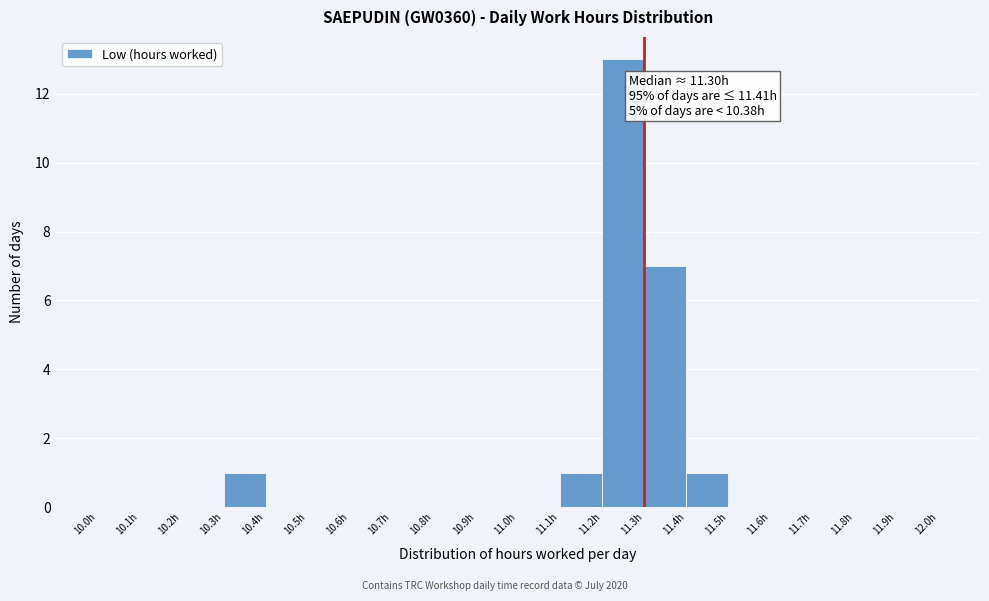

Over which range of the x-axis is the bar tallest?

11.2 to 11.3